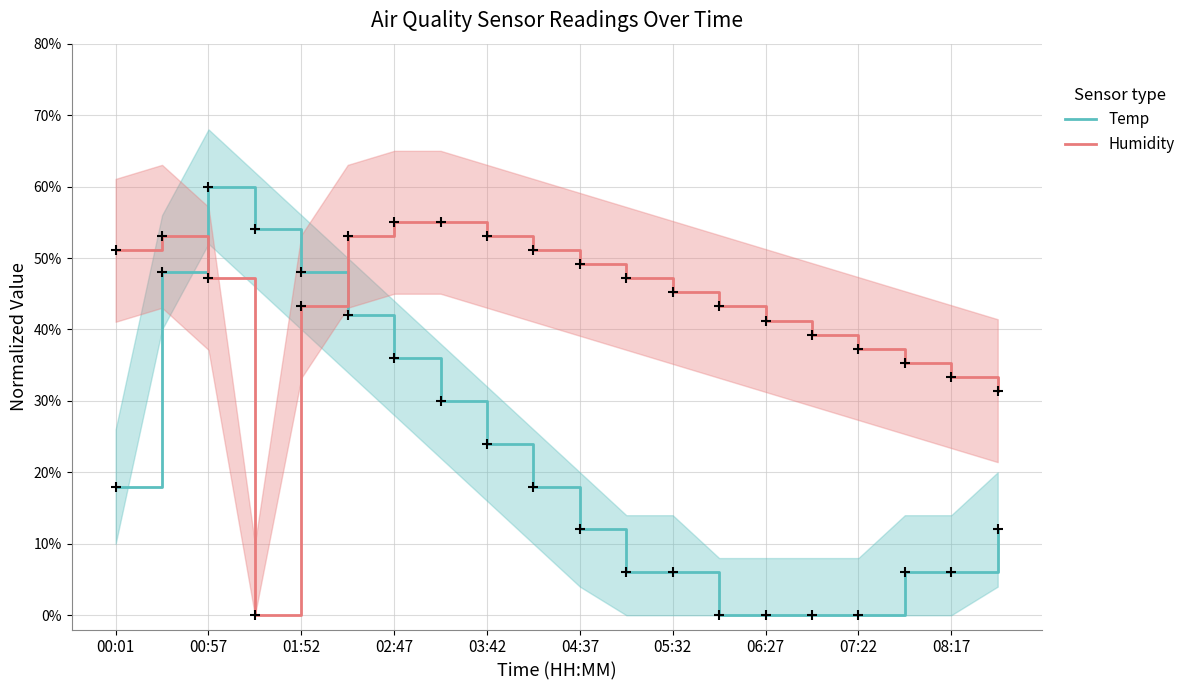

What is the total value across all series at 17?

0.4